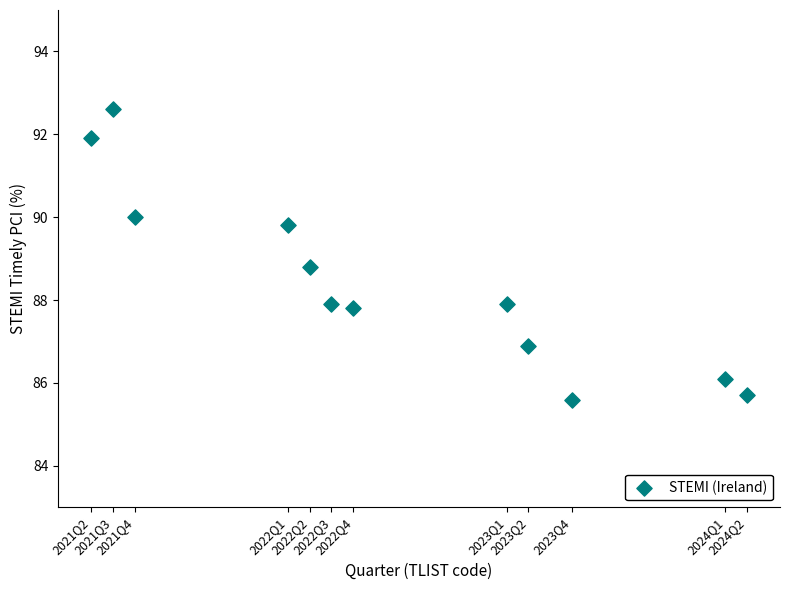

What is the average Y value?

88.4